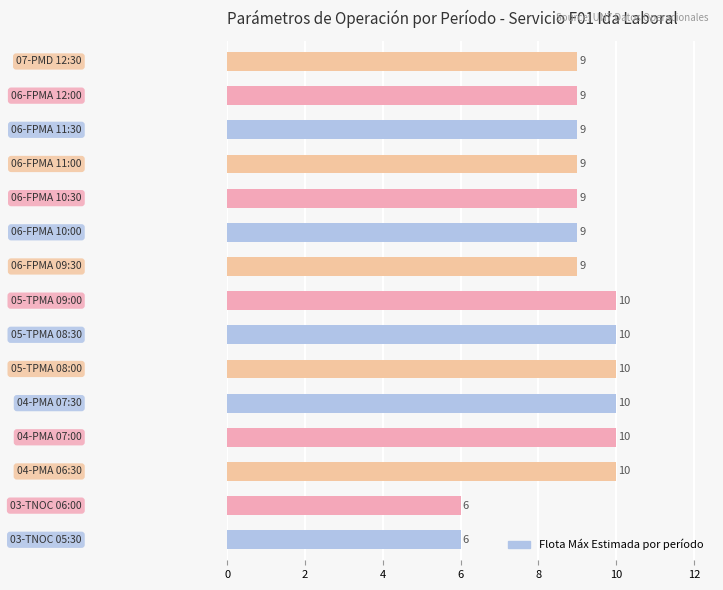

What is the smallest value displayed?

6